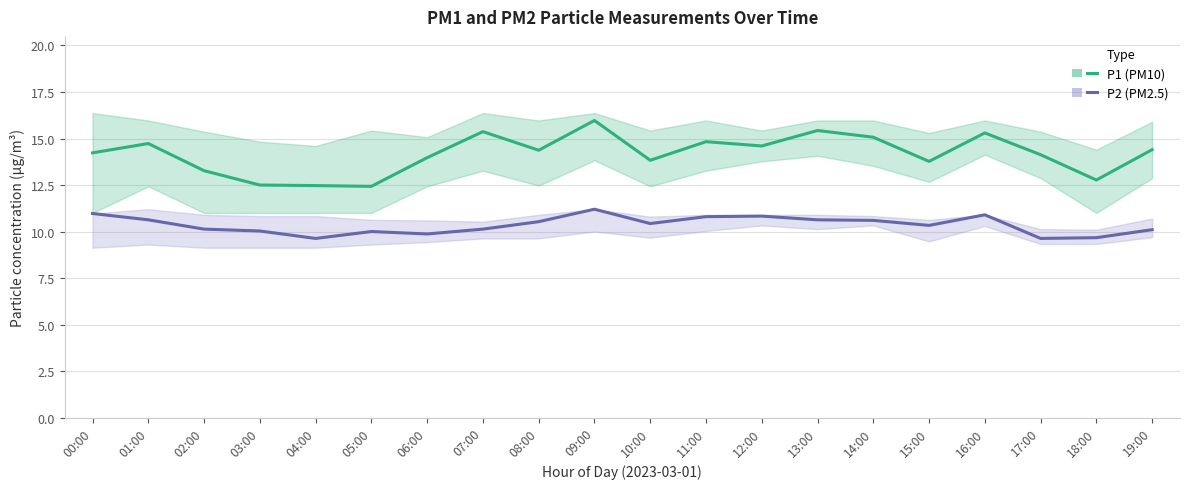

Reading right to left, what are all the values shown in this chart?

P1 (PM10): 19:00=14.4	18:00=12.8	17:00=14.1	16:00=15.3	15:00=13.8	14:00=15.1	13:00=15.4	12:00=14.6	11:00=14.8	10:00=13.8	09:00=16.0	08:00=14.4	07:00=15.4	06:00=14.0	05:00=12.4	04:00=12.5	03:00=12.5	02:00=13.3	01:00=14.7	00:00=14.2
P2 (PM2.5): 19:00=10.1	18:00=9.7	17:00=9.6	16:00=10.9	15:00=10.3	14:00=10.6	13:00=10.6	12:00=10.8	11:00=10.8	10:00=10.4	09:00=11.2	08:00=10.5	07:00=10.1	06:00=9.9	05:00=10.0	04:00=9.6	03:00=10.0	02:00=10.1	01:00=10.6	00:00=11.0